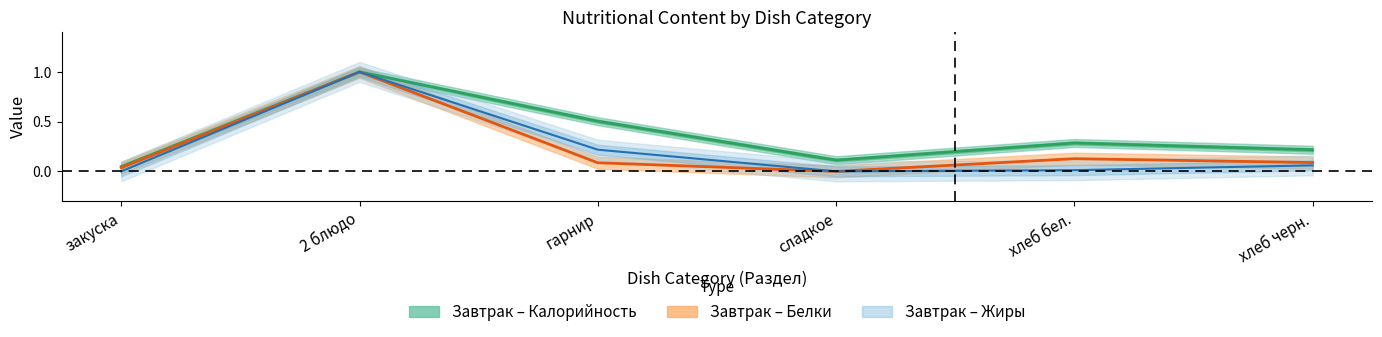

What is the difference between the maximum and minimum values in the Калорийность (Завтрак) series?

1.0